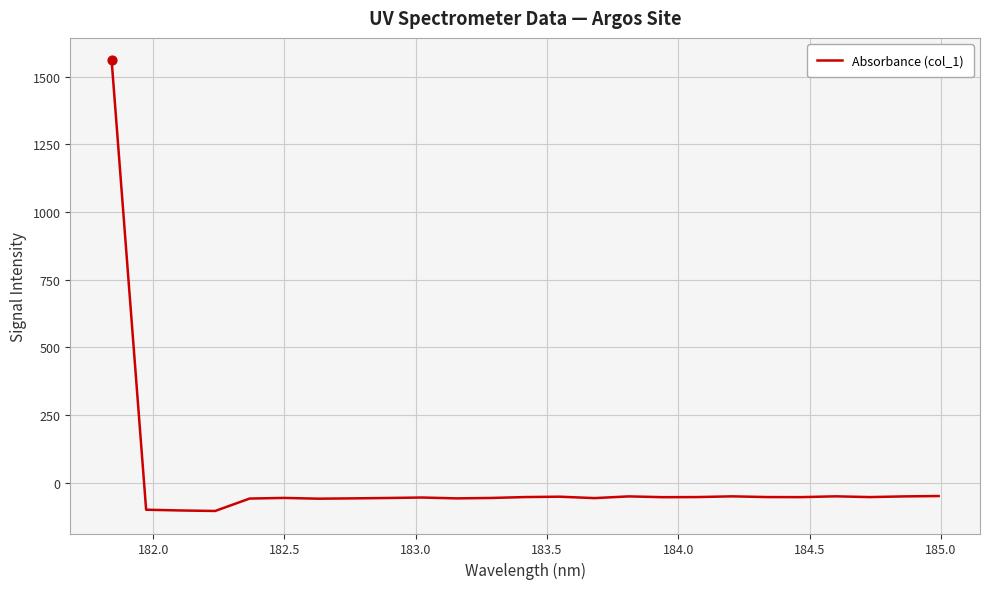

What is the smallest value displayed?

-105.1